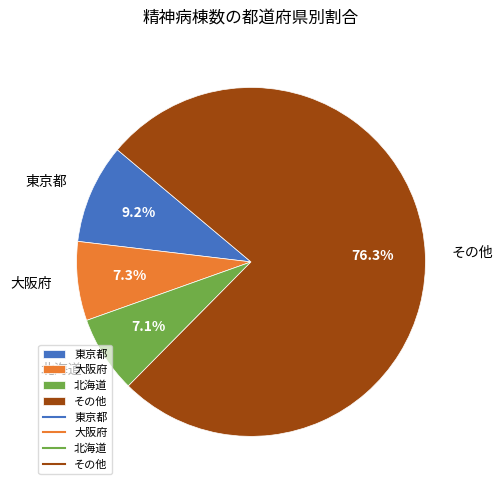

What is the ratio of the value at 北海道 to the value at 東京都?

0.8